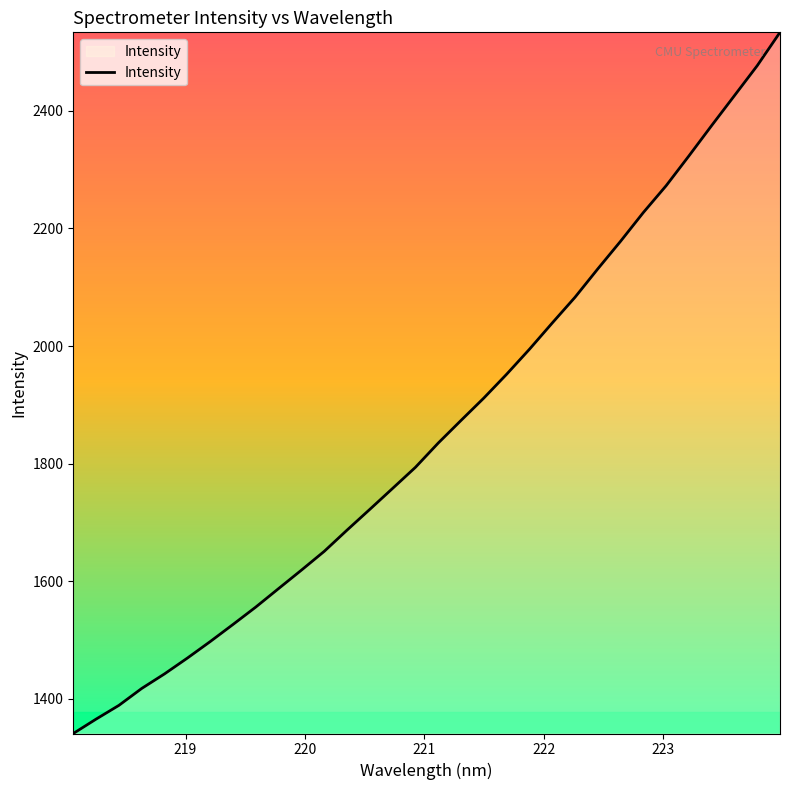

What is the minimum value shown in the chart?

1341.2